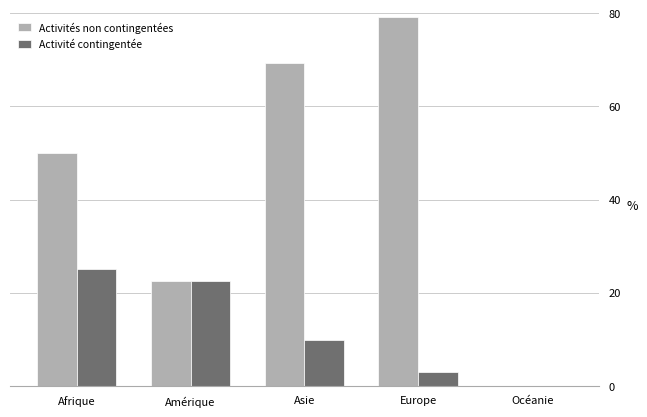

Is it true that Activité contingentée equals -11.4 at Océanie?

False